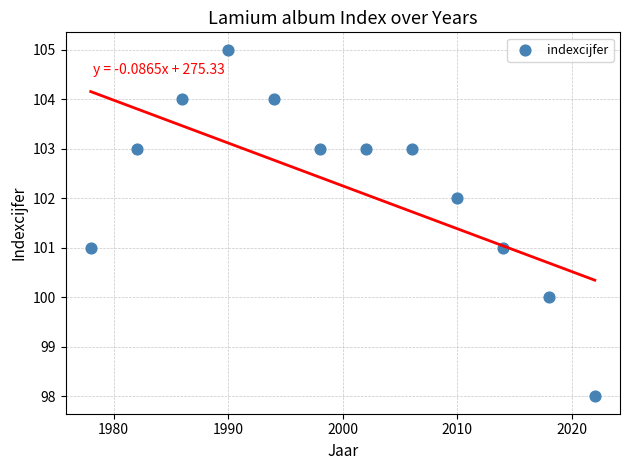

What is the range of Y values (max minus min)?

7